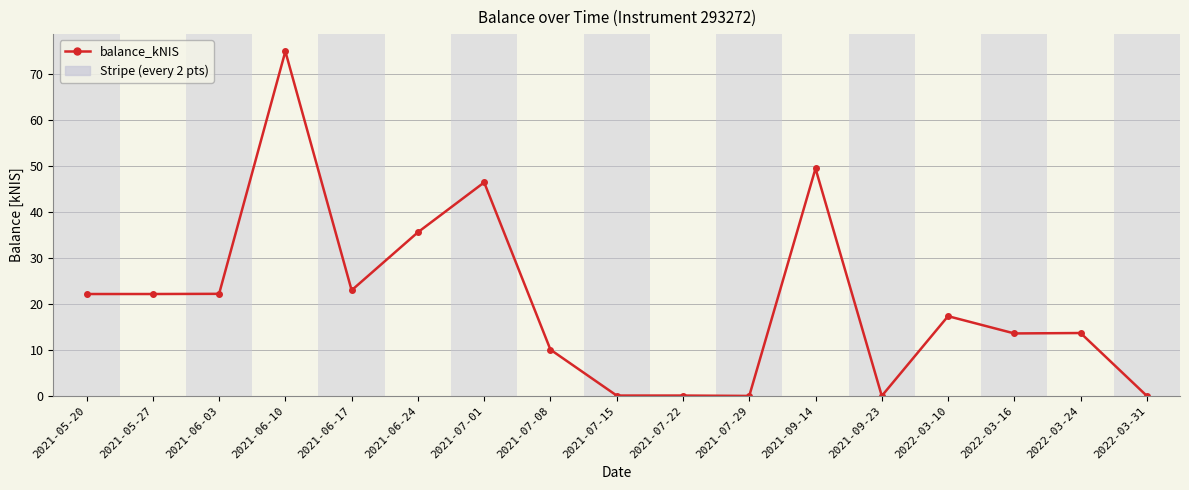

What is the maximum value shown in the chart?

74.8